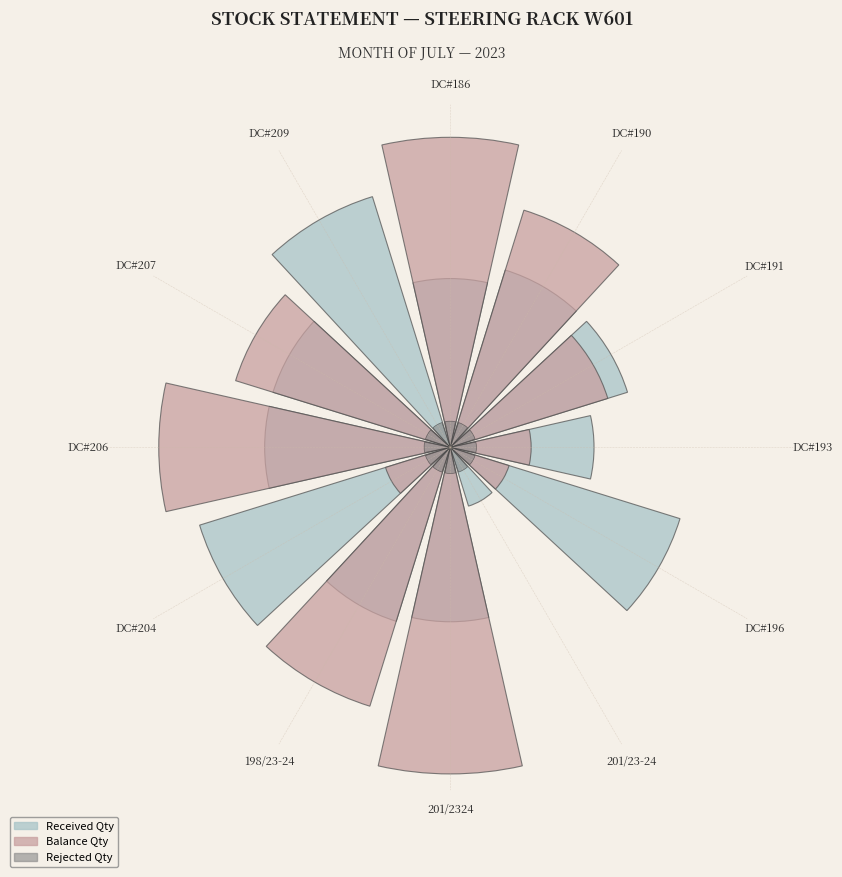

What is the difference between the highest and lowest values at DC#186?

0.9